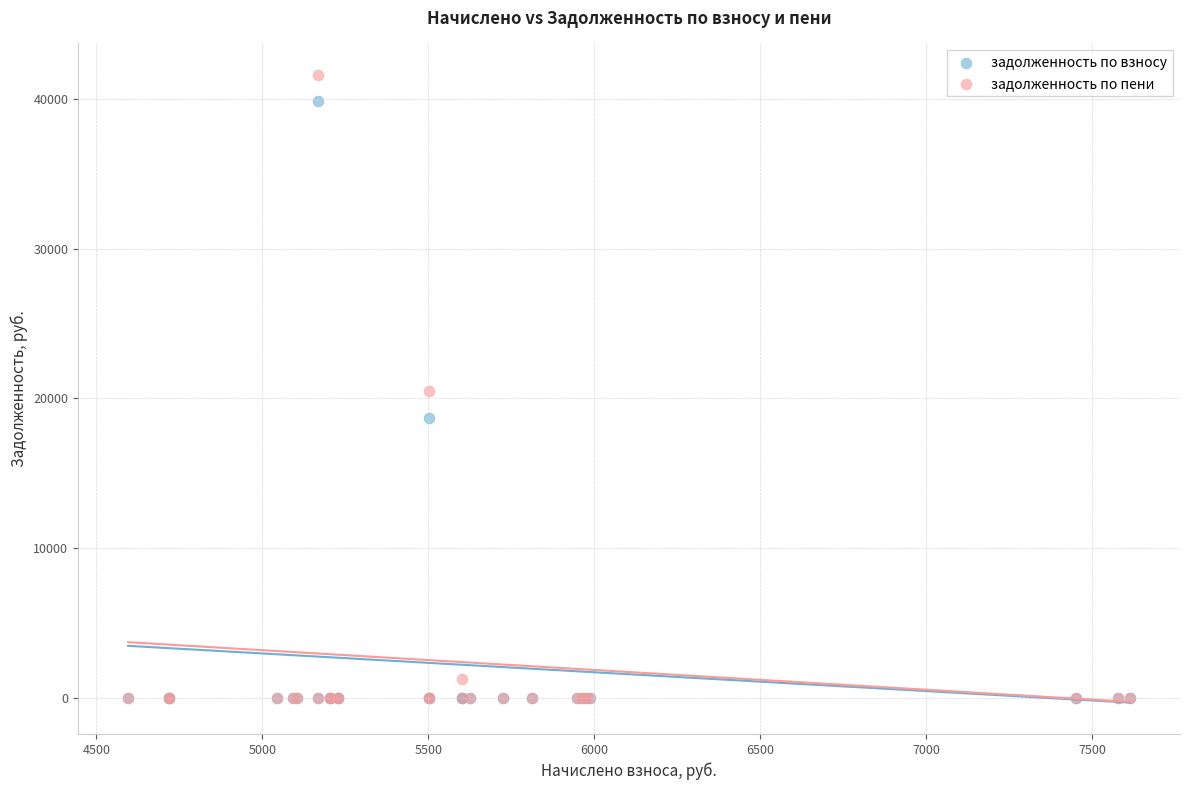

In the задолженность по взносу series, what Y value is closest to 19951?

18672.5